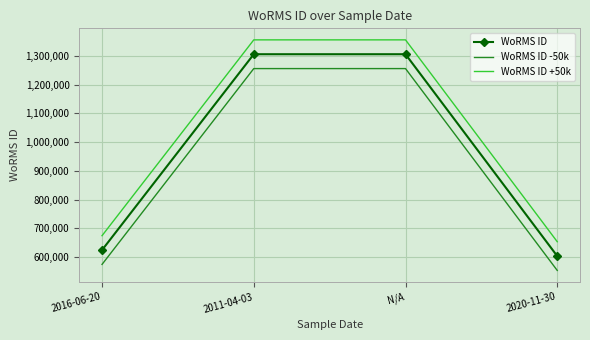

True or false: WoRMS ID +50k has more than 1 interior local peaks.

False